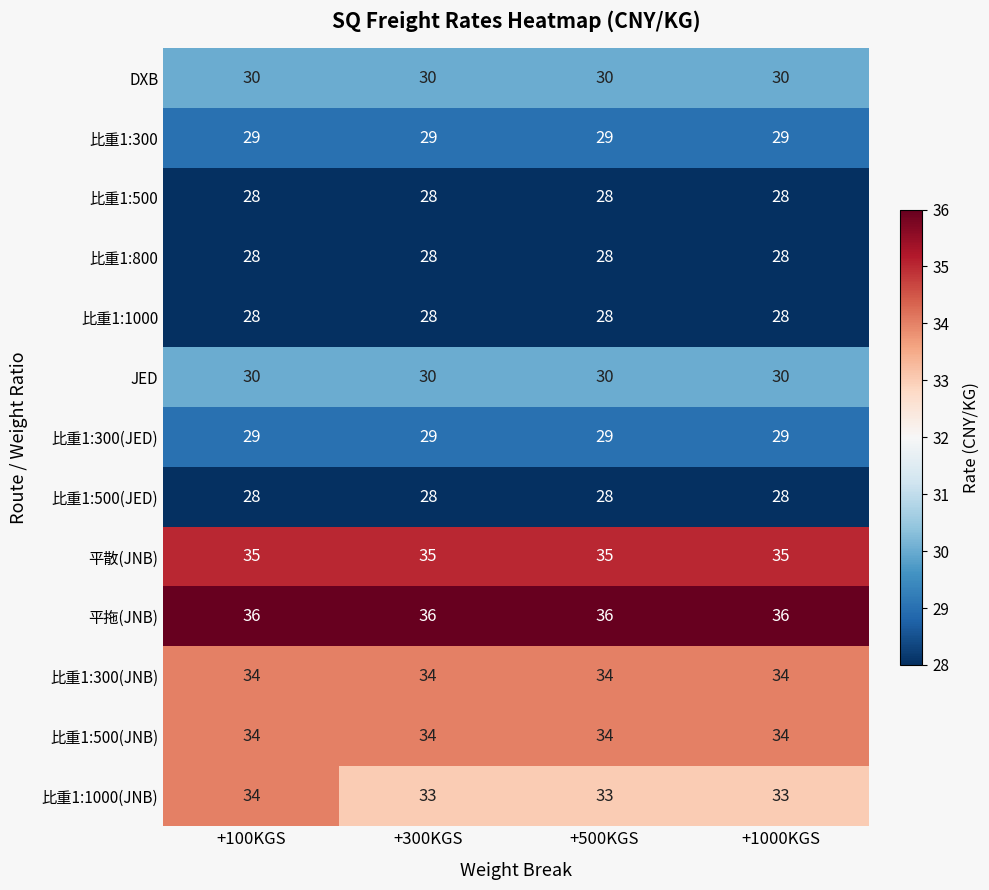

What is the sum of the 比重1:800 values at +300KGS and +500KGS?

56